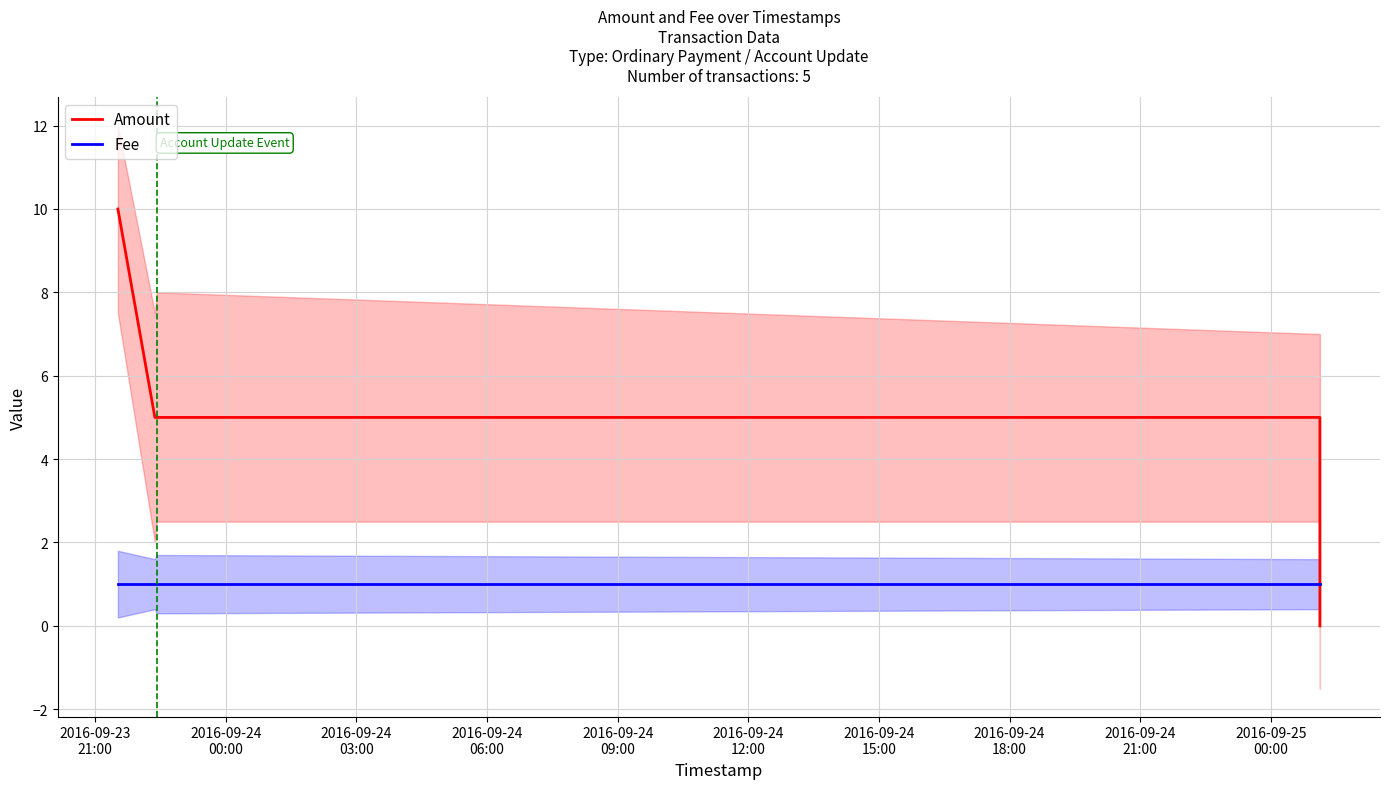

Does the chart display data point markers on the line(s)?

No